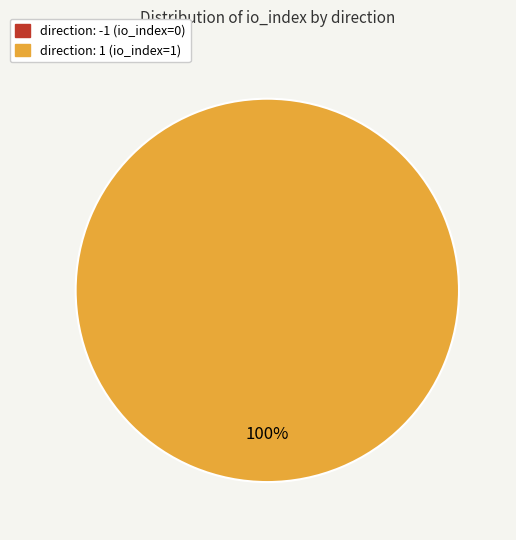

How many segments does this pie chart have?

2